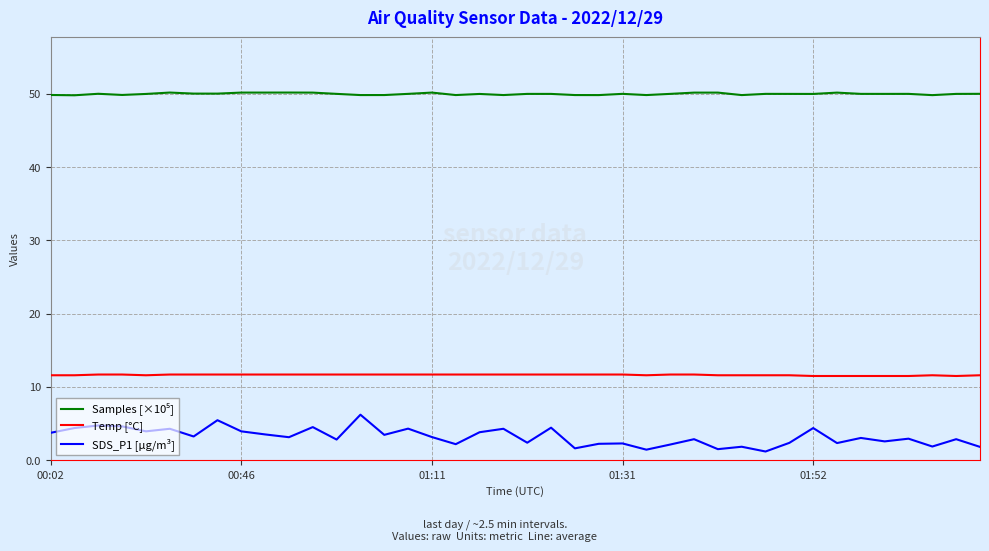

What is the difference between the maximum and minimum values in the SDS_P1 [µg/m³] series?

5.0